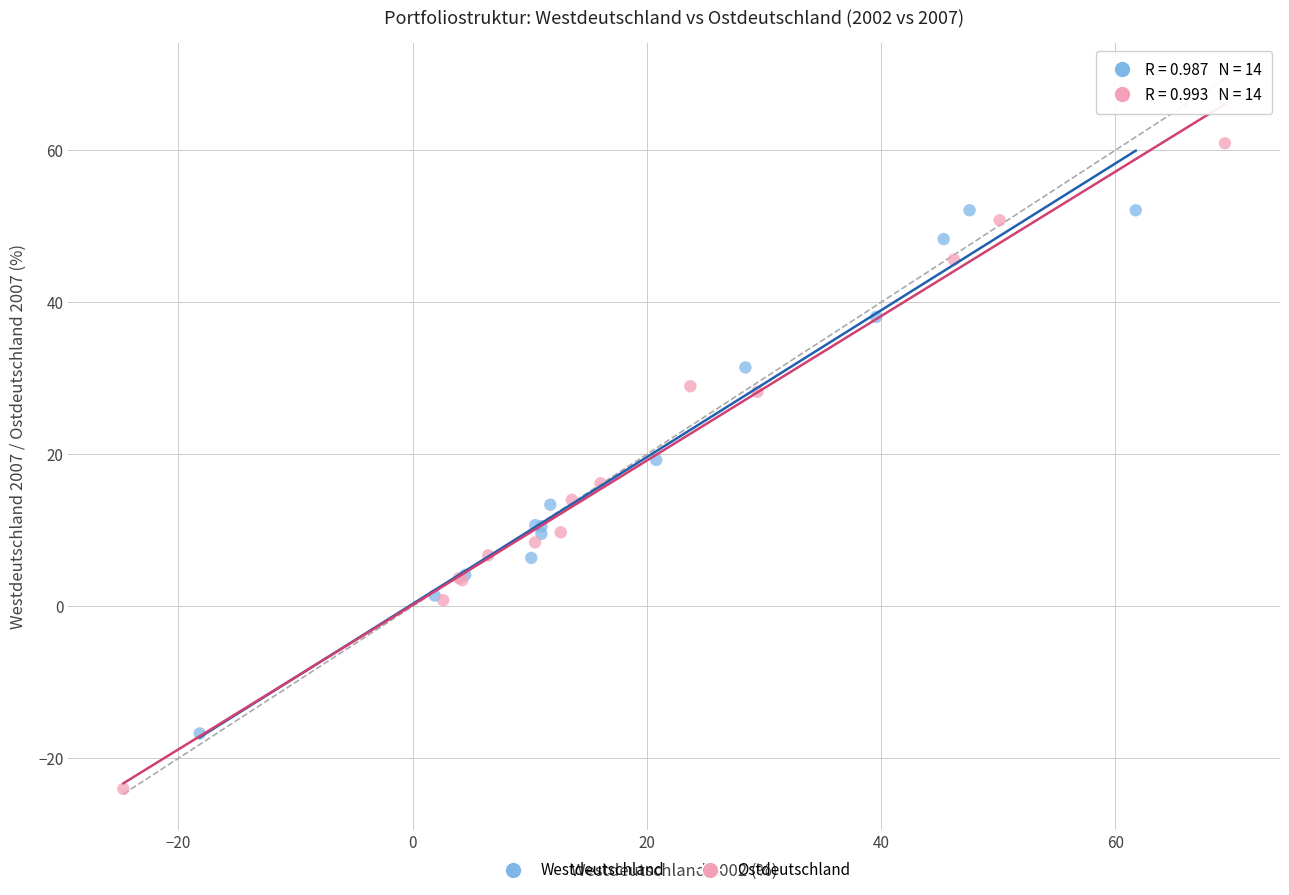

Which series has the widest spread of Y values?

Ostdeutschland